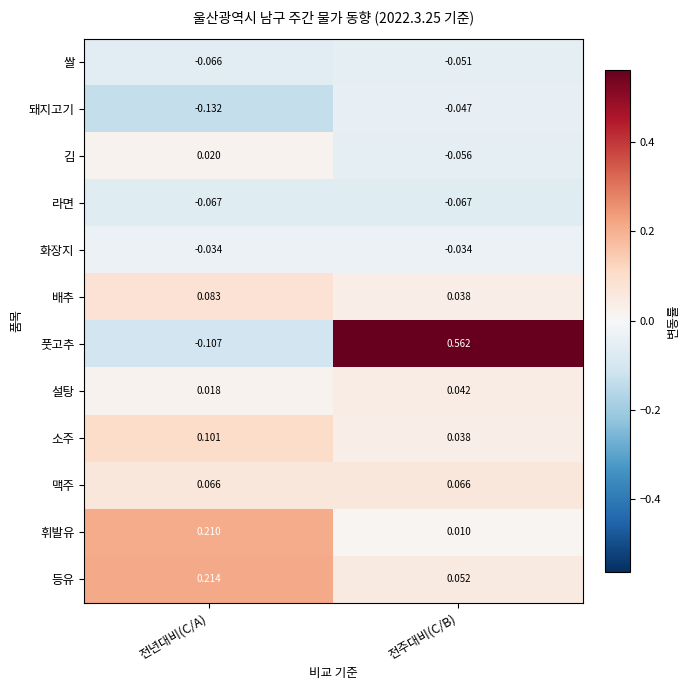

Rank the series at 전년대비(C/A) from highest to lowest value.

등유, 휘발유, 소주, 배추, 맥주, 김, 설탕, 화장지, 쌀, 라면, 풋고추, 돼지고기